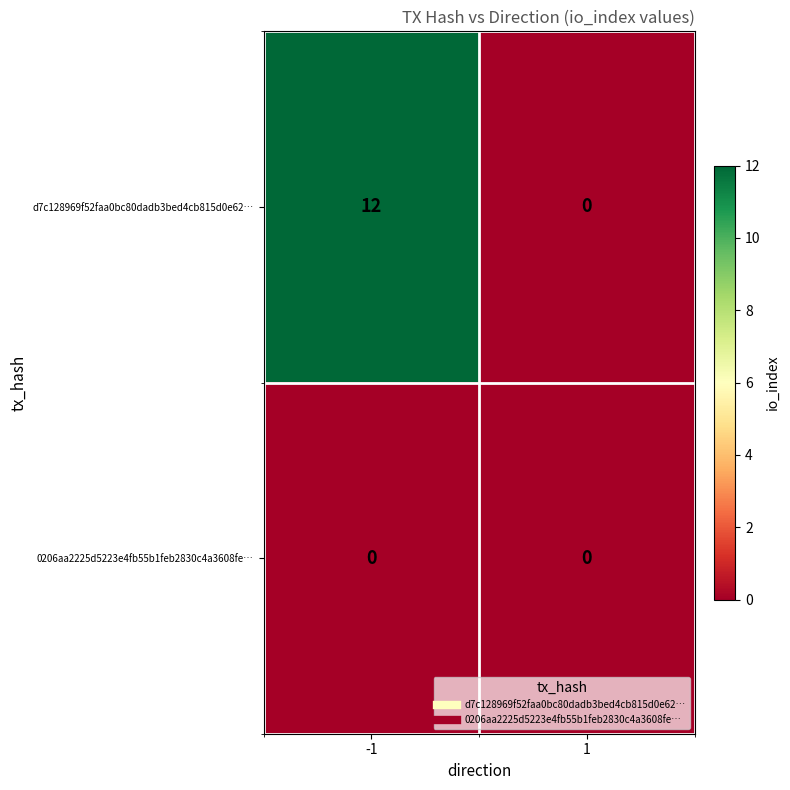

What is the greatest value displayed?

12